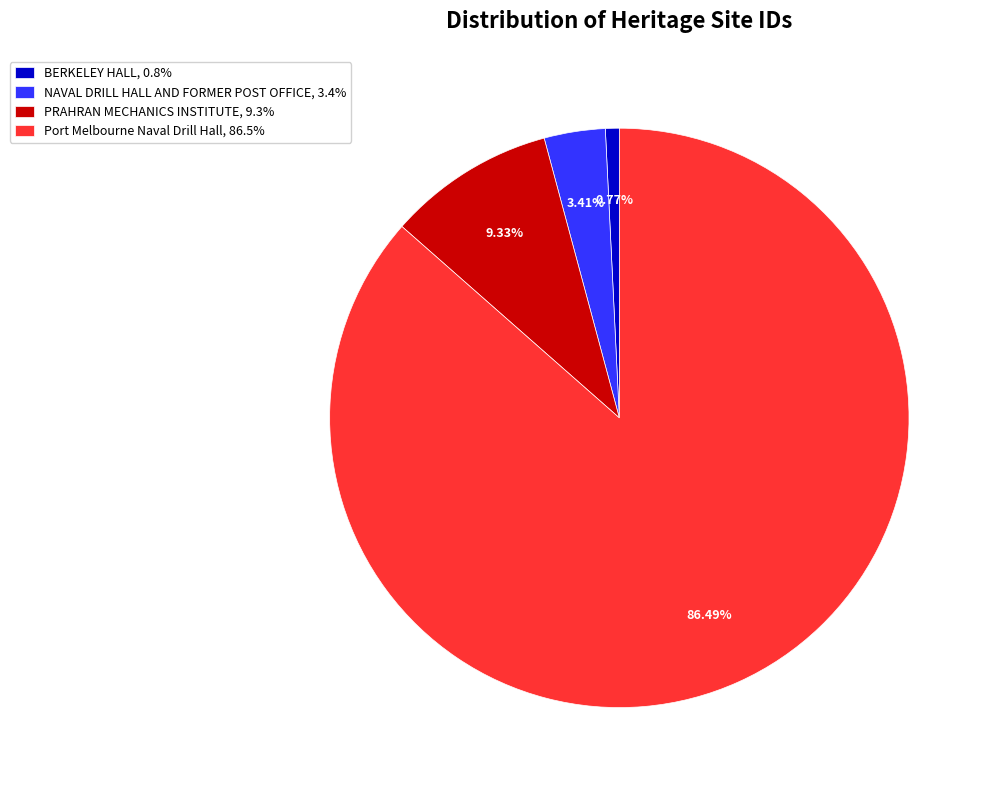

Which category has the biggest portion of the pie?

Port Melbourne Naval Drill Hall